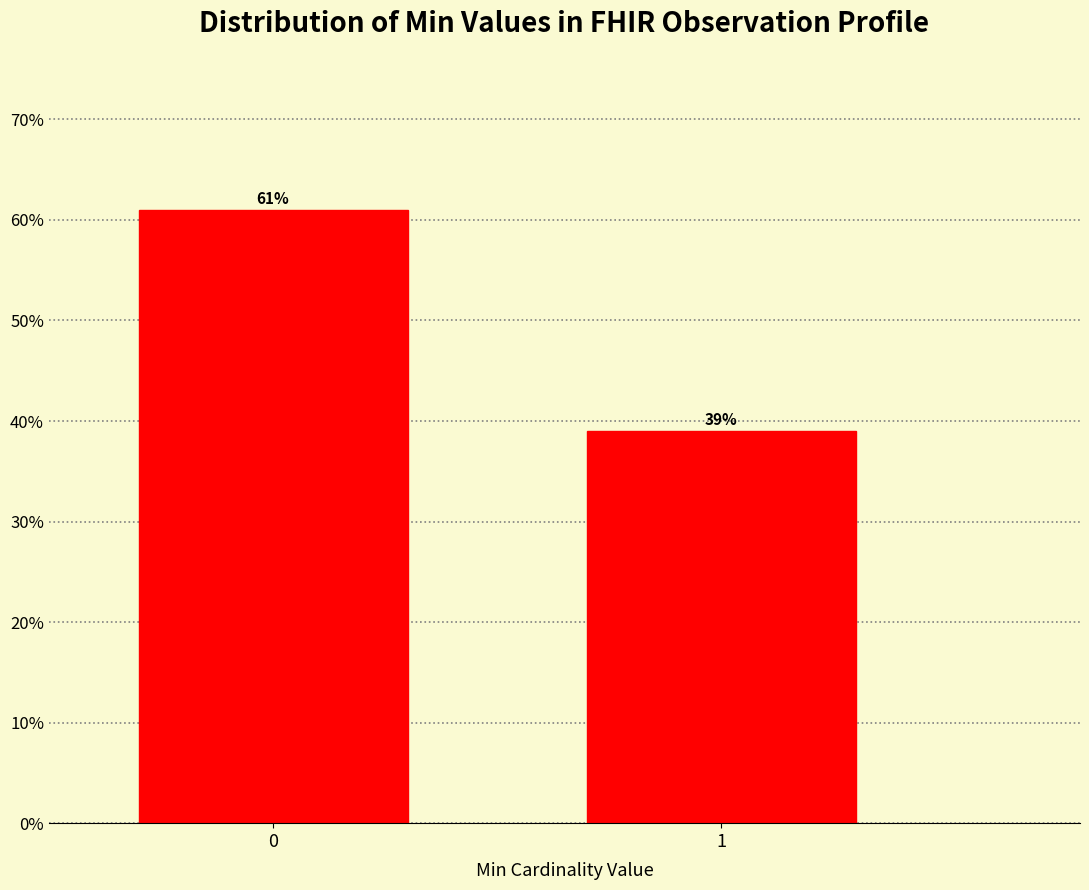

Reading left to right, list all the values displayed in this chart.

0=61.0	1=39.0